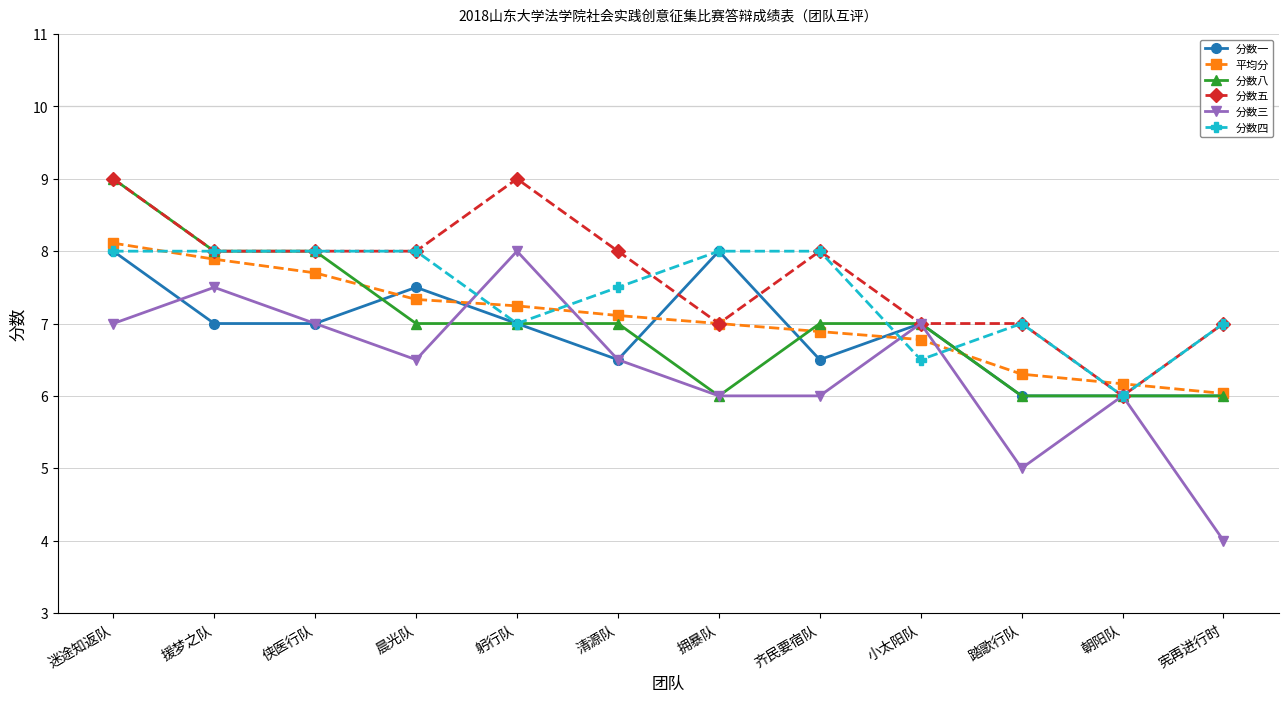

At which category is the sum across all series the highest?

迷途知返队